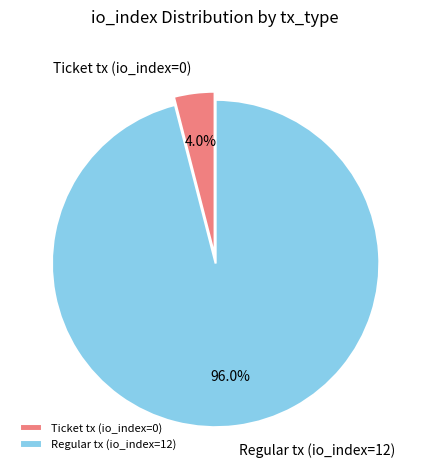

Which slice is the smallest?

Ticket tx (io_index=0)